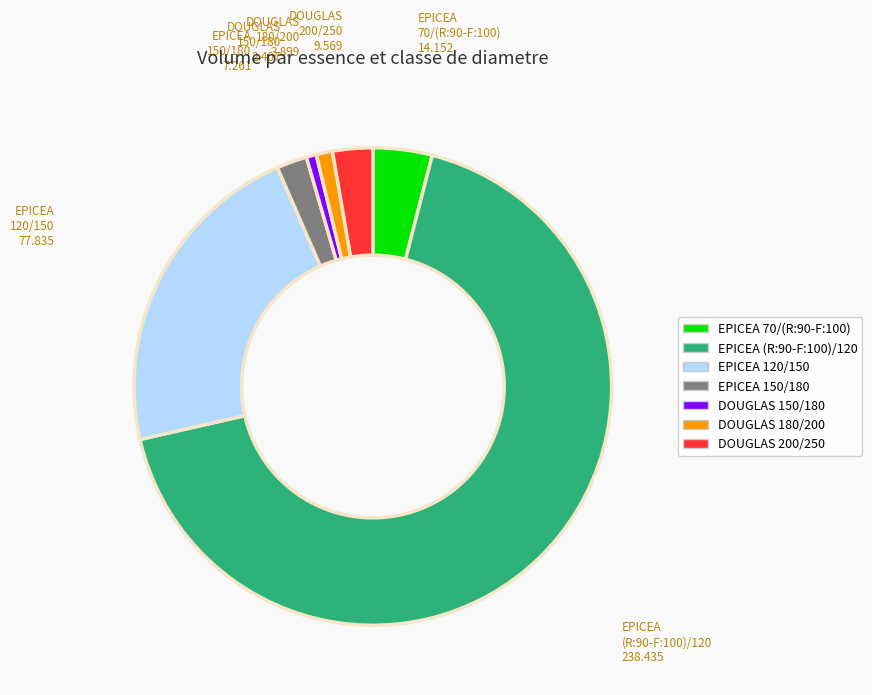

What is the largest slice in the pie chart?

EPICEA (R:90-F:100)/120